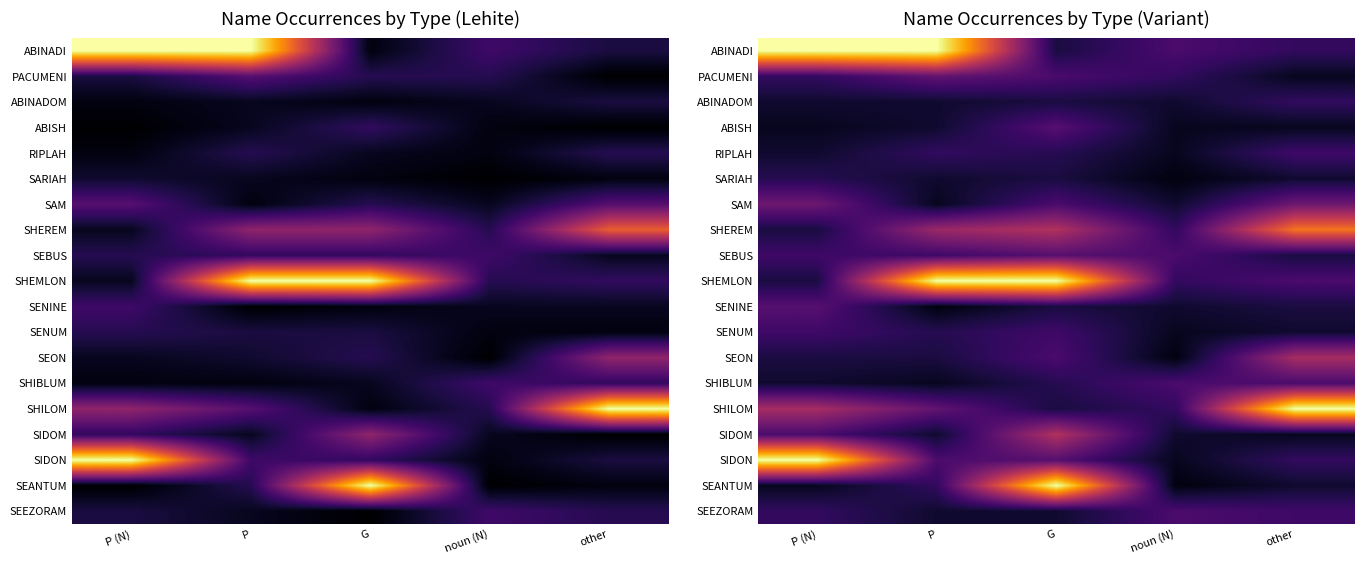

Is it true that ABINADOM equals 1 at P?

False